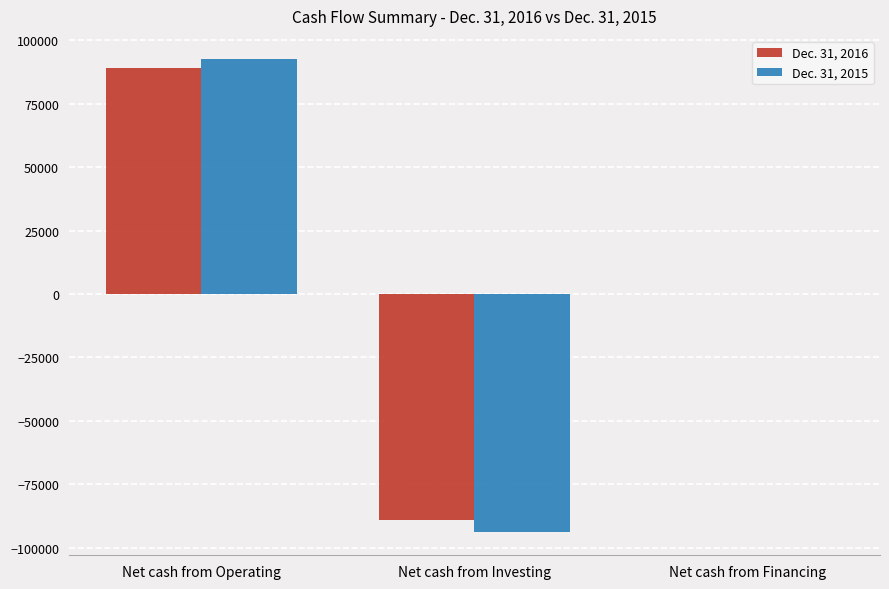

What is the greatest value displayed?

92367